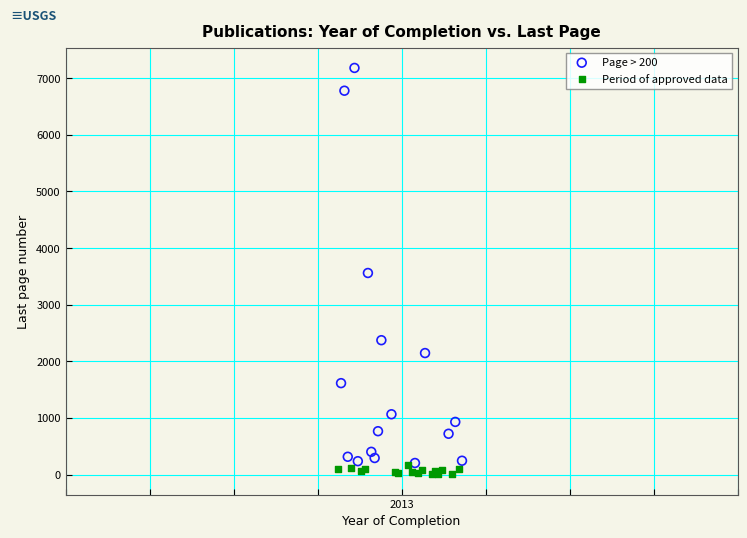

Which series reaches the minimum Y coordinate?

Period of approved data